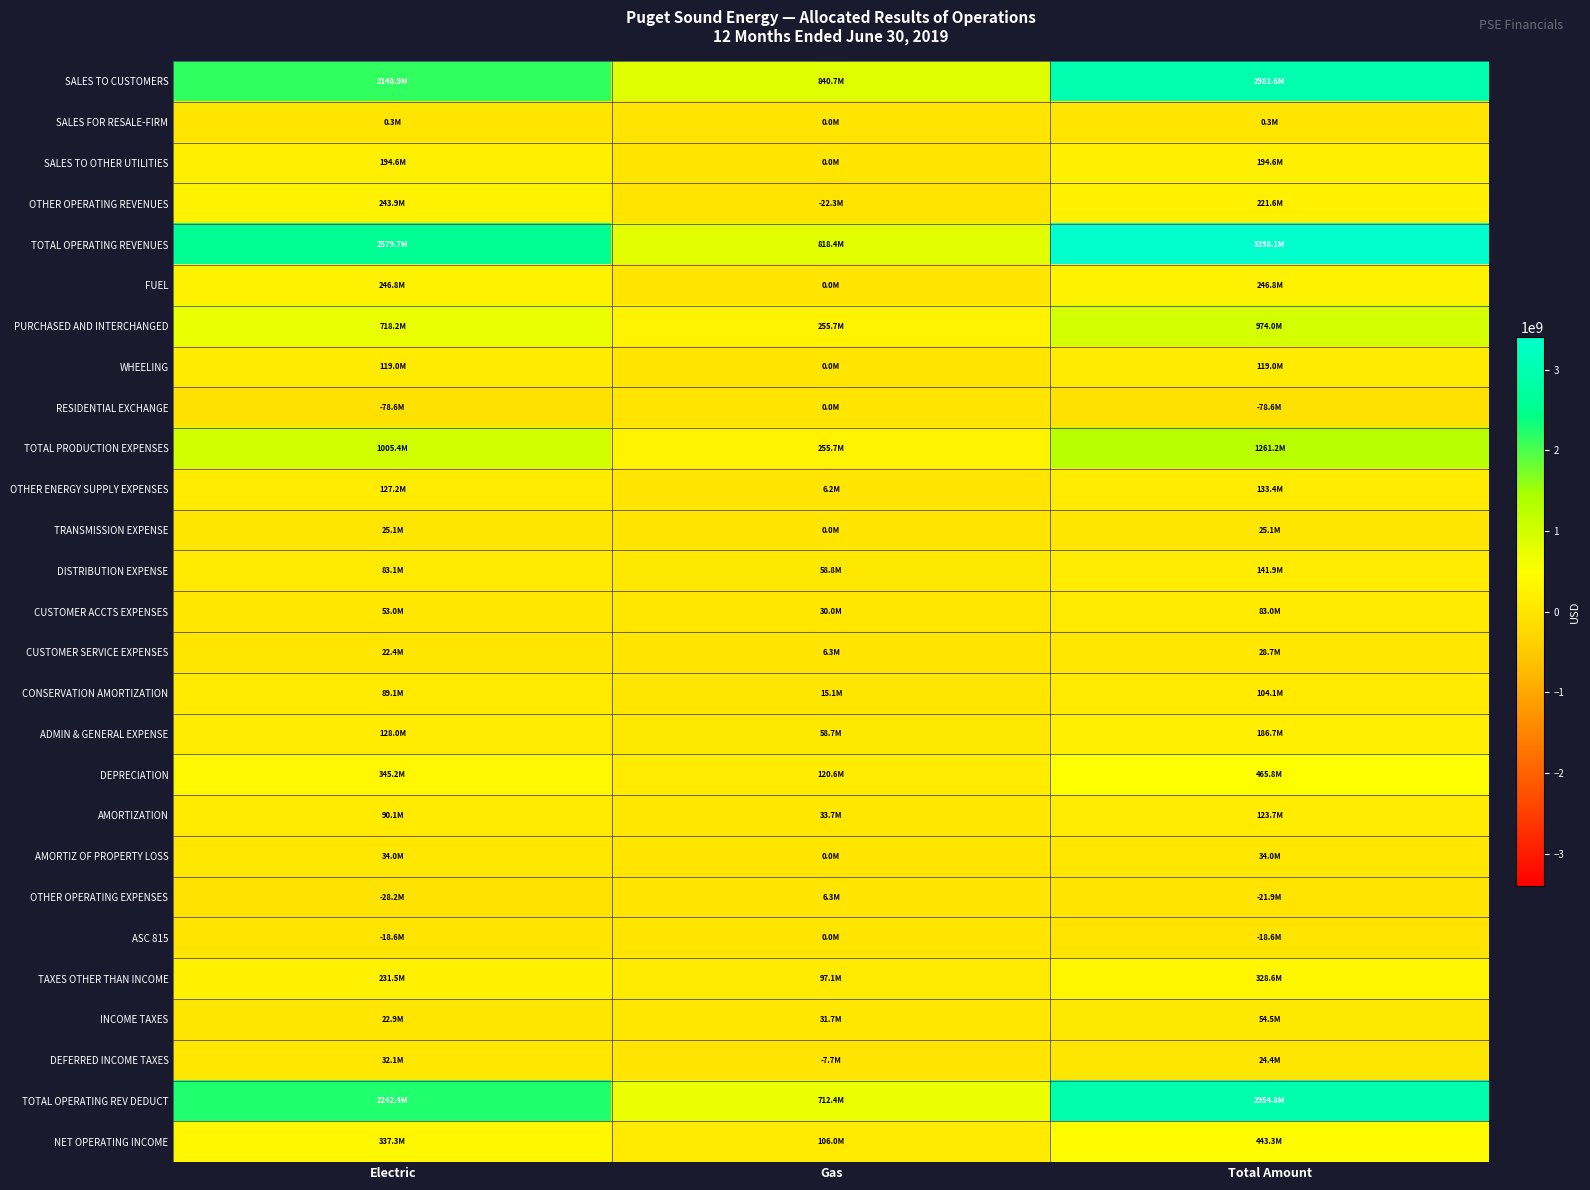

Which series has the largest total across all categories?

TOTAL OPERATING REVENUES